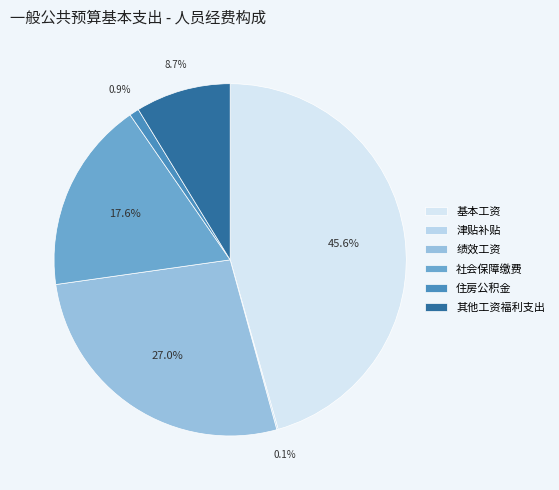

To the nearest percent, what is the difference between the 社会保障缴费 and 基本工资 slice percentages?

28%